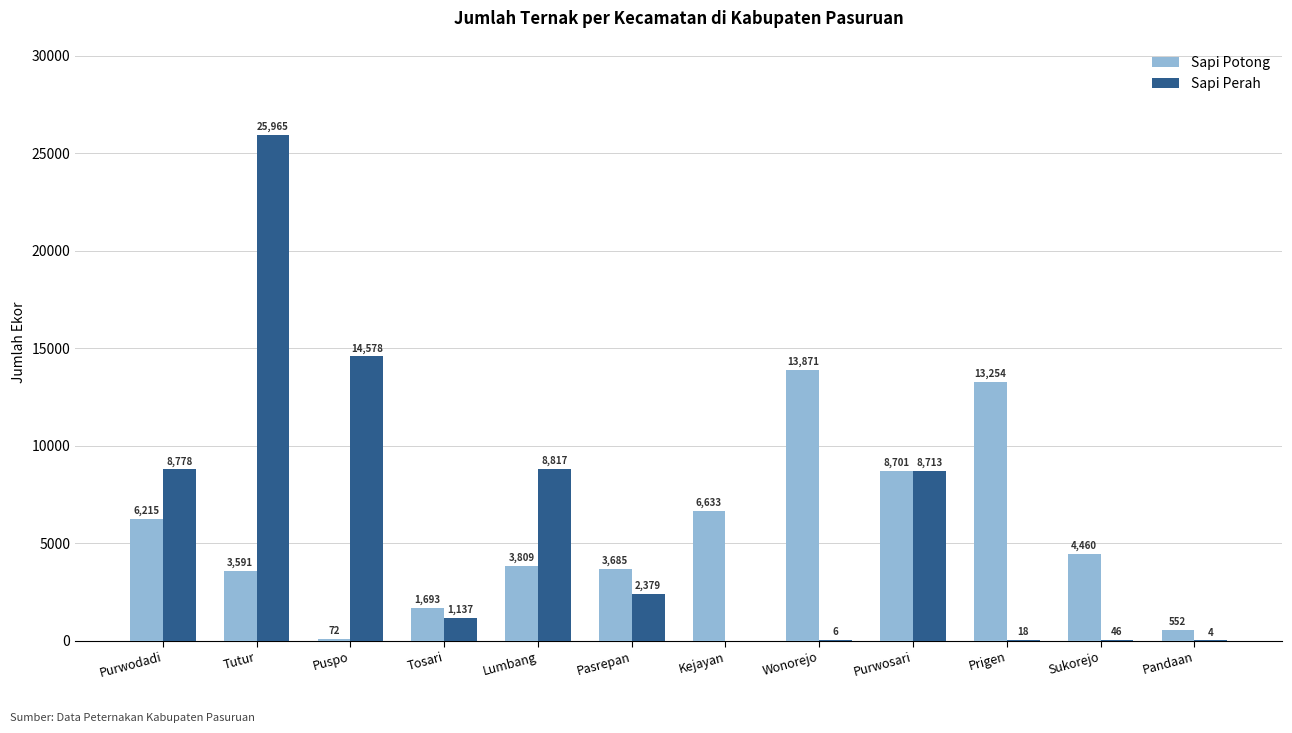

Reading left to right, transcribe all the data shown in this chart.

Sapi Potong: Purwodadi=6215	Tutur=3591	Puspo=72	Tosari=1693	Lumbang=3809	Pasrepan=3685	Kejayan=6633	Wonorejo=13871	Purwosari=8701	Prigen=13254	Sukorejo=4460	Pandaan=552
Sapi Perah: Purwodadi=8778	Tutur=25965	Puspo=14578	Tosari=1137	Lumbang=8817	Pasrepan=2379	Kejayan=0	Wonorejo=6	Purwosari=8713	Prigen=18	Sukorejo=46	Pandaan=4